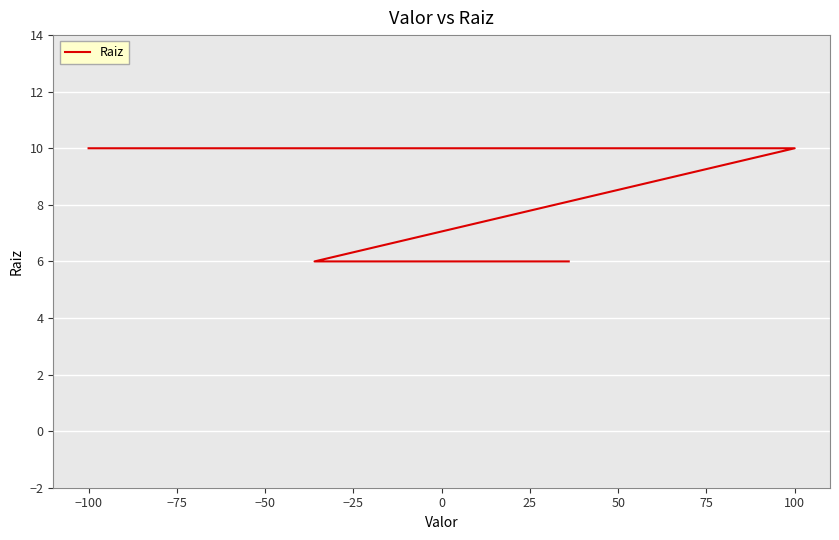

How many values are between 6 and 10?

4